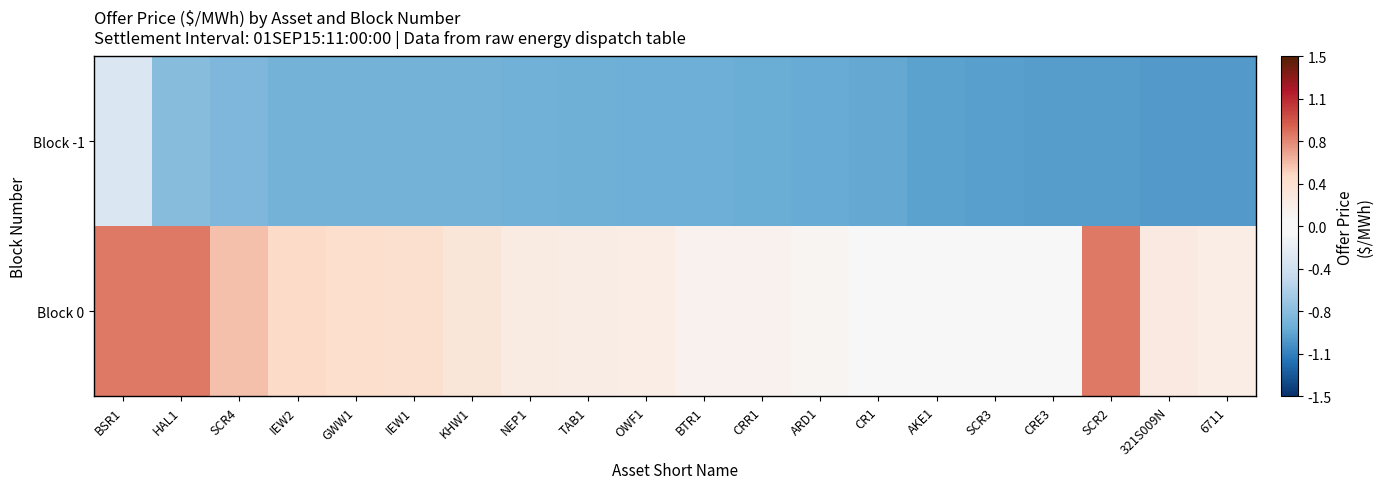

Reading left to right, list all the values displayed in this chart.

Block -1: BSR1=-0.3	HAL1=-0.8	SCR4=-0.8	IEW2=-0.8	GWW1=-0.9	IEW1=-0.9	KHW1=-0.9	NEP1=-0.9	TAB1=-0.9	OWF1=-0.9	BTR1=-0.9	CRR1=-0.9	ARD1=-0.9	CR1=-0.9	AKE1=-1.0	SCR3=-1.0	CRE3=-1.0	SCR2=-1.0	321S009N=-1.0	6711=-1.0
Block 0: BSR1=0.8	HAL1=0.8	SCR4=0.5	IEW2=0.4	GWW1=0.4	IEW1=0.4	KHW1=0.3	NEP1=0.2	TAB1=0.2	OWF1=0.2	BTR1=0.1	CRR1=0.1	ARD1=0.1	CR1=0.1	AKE1=0.0	SCR3=0.0	CRE3=0.0	SCR2=0.8	321S009N=0.2	6711=0.2